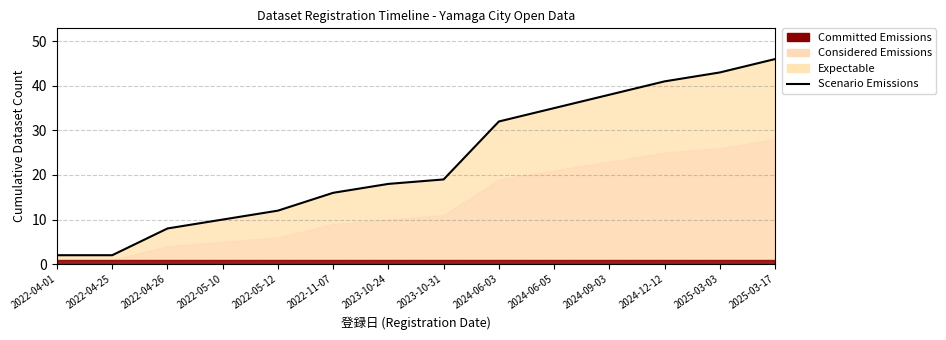

Reading left to right, transcribe all the data shown in this chart.

2022-04-01=2	2022-04-25=2	2022-04-26=8	2022-05-10=10	2022-05-12=12	2022-11-07=16	2023-10-24=18	2023-10-31=19	2024-06-03=32	2024-06-05=35	2024-09-03=38	2024-12-12=41	2025-03-03=43	2025-03-17=46